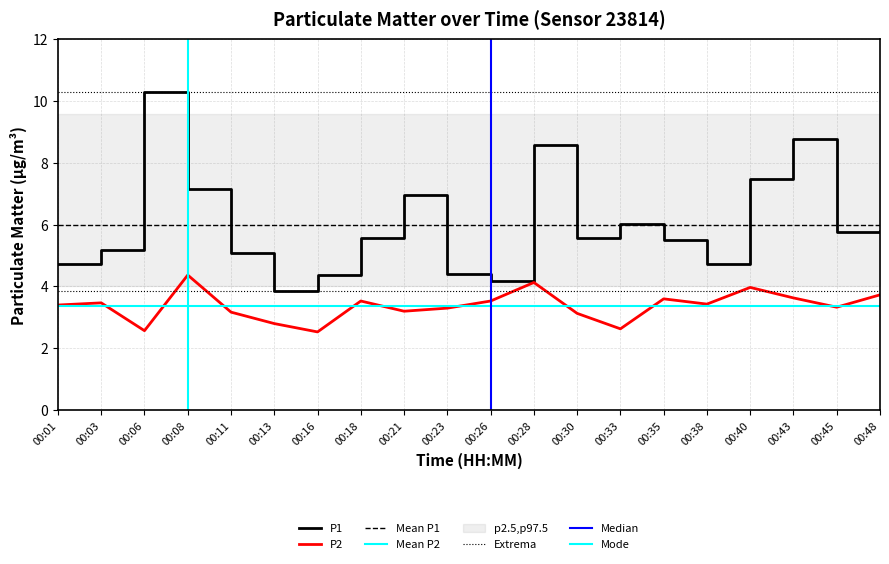

What is the difference between the highest and lowest values at 00:28?

4.4